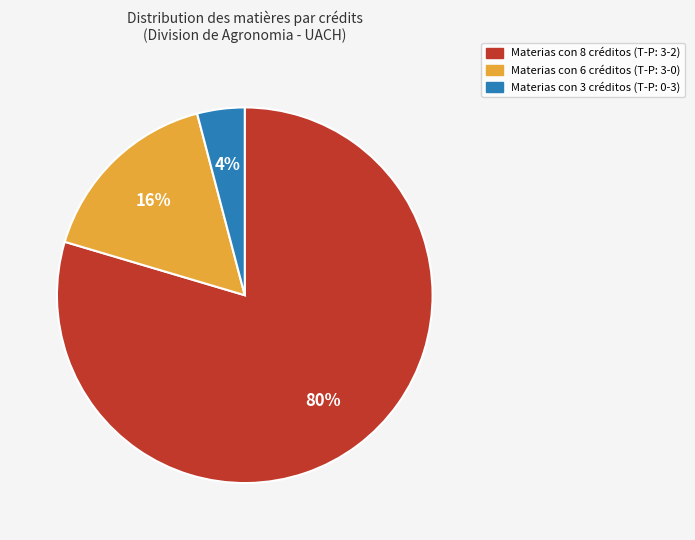

How many segments does this pie chart have?

3